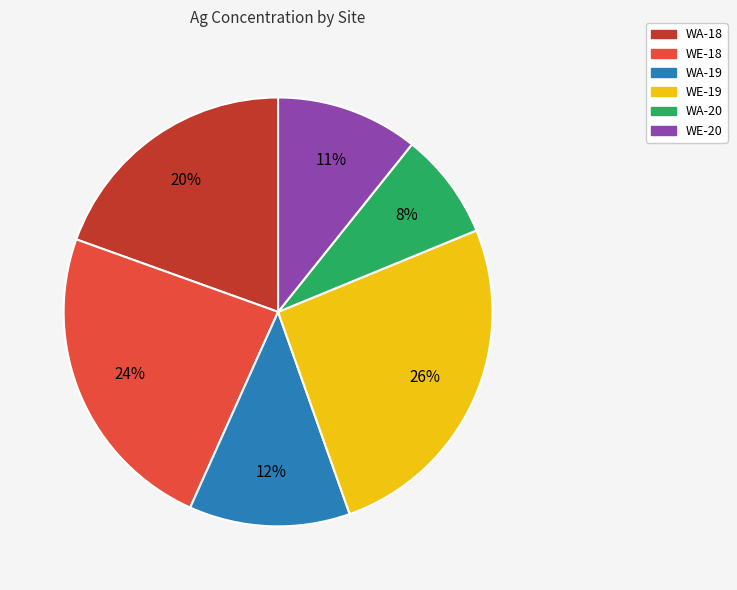

How many segments does this pie chart have?

6